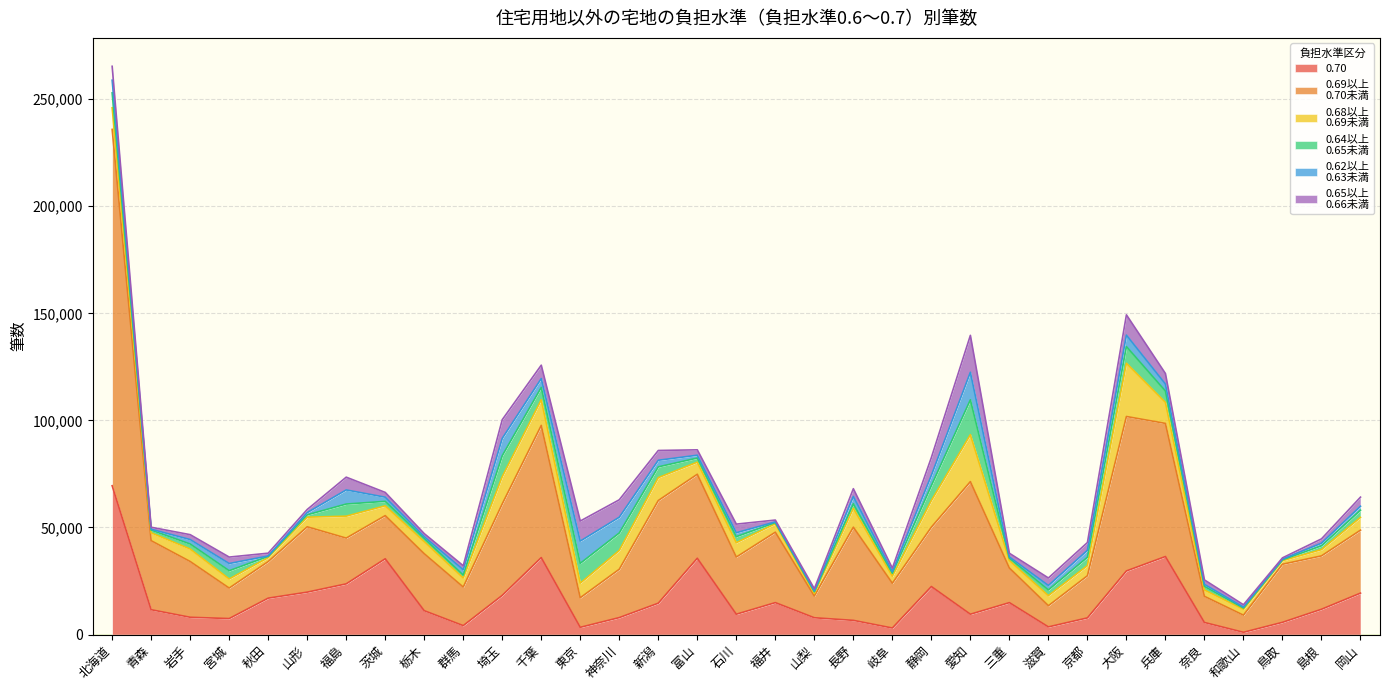

Which series changed the most between 秋田 and 島根?

0.69以上
0.70未満